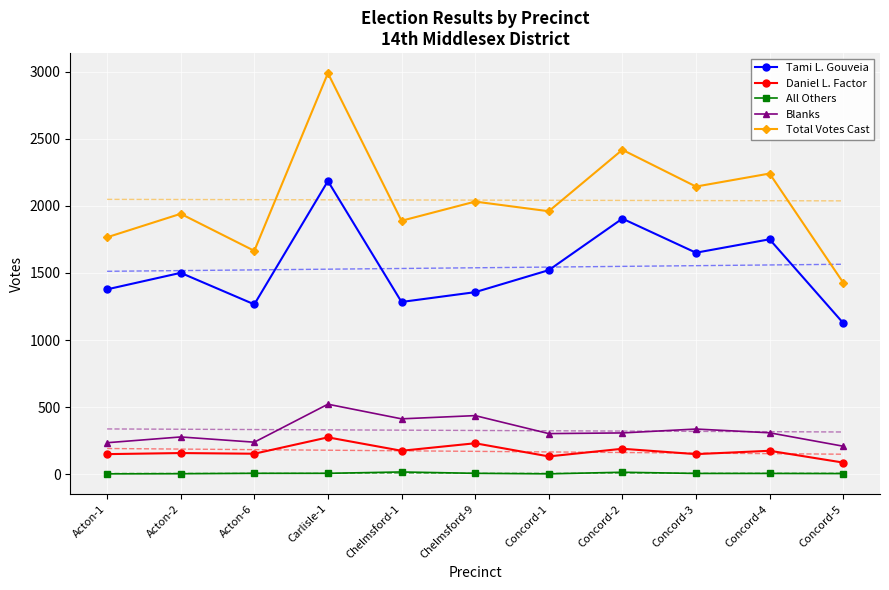

What is the difference between the highest and lowest values at Concord-2?

2403